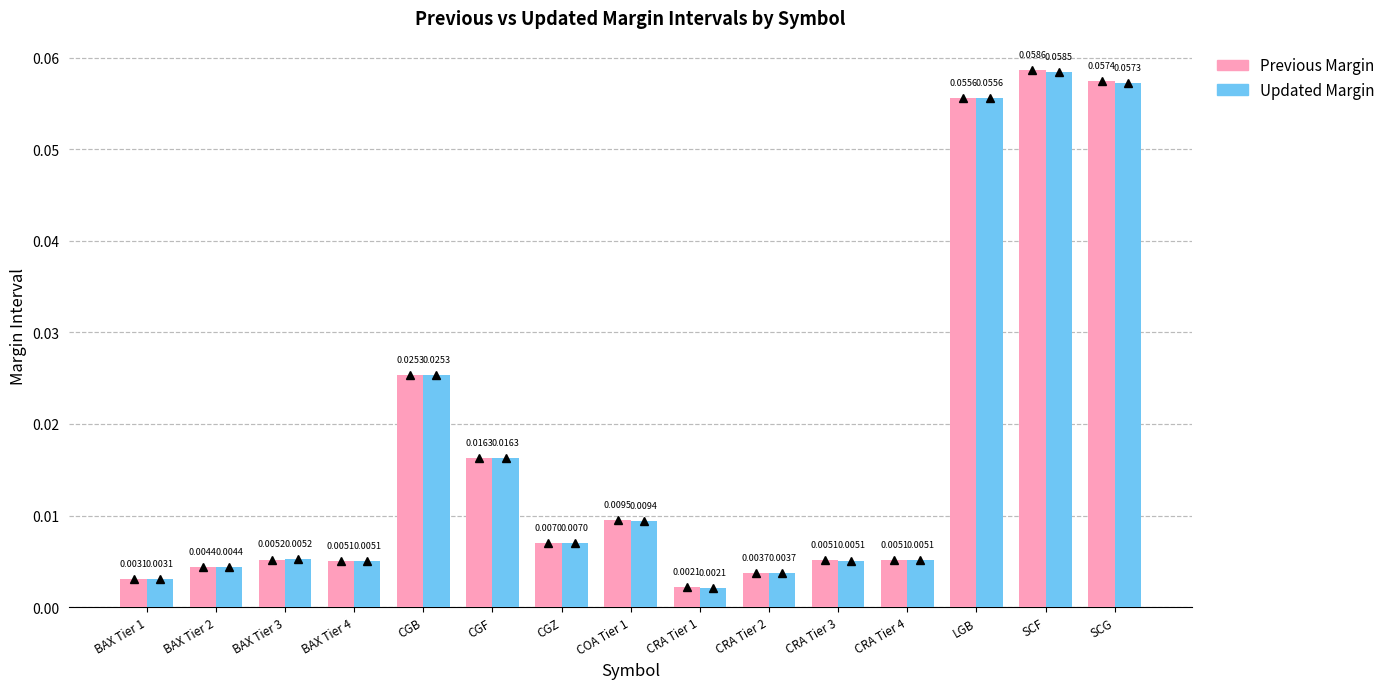

Rank the series by their average value, from lowest to highest.

Updated Margin, Previous Margin